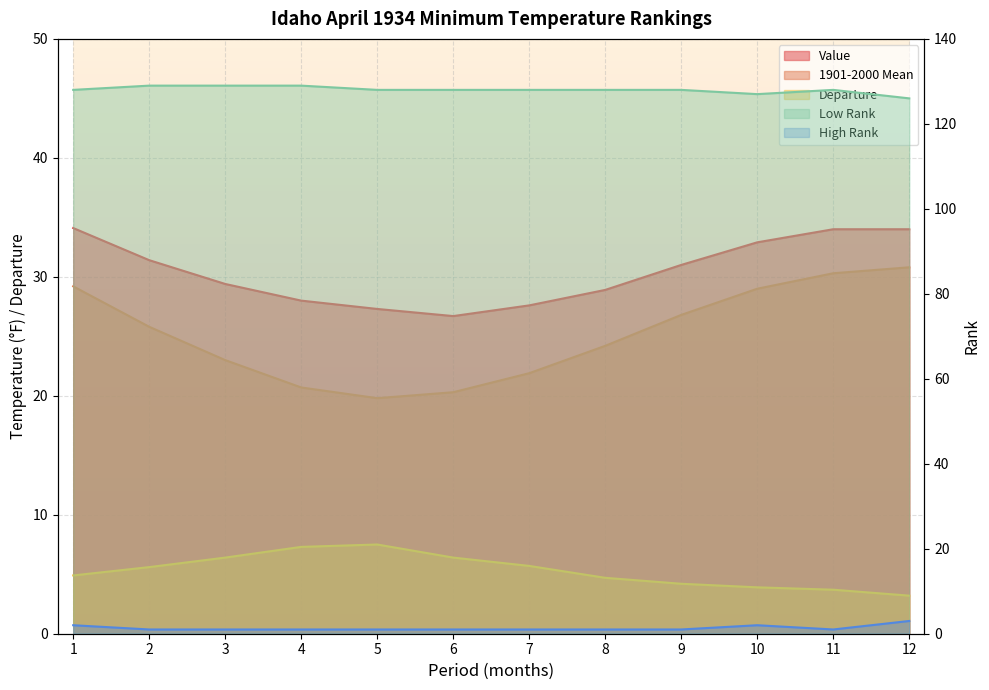

Is it true that Departure equals 9.2 at 3?

False